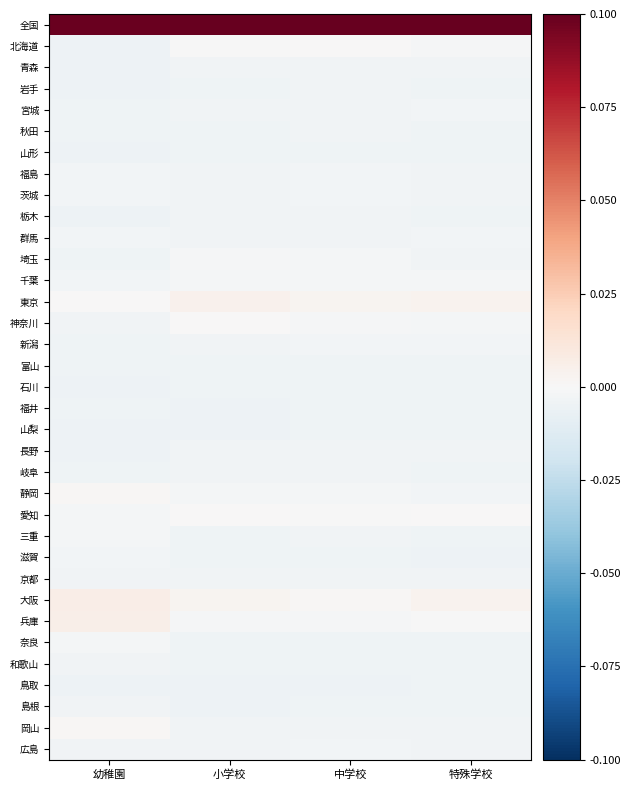

Reading right to left, what are all the values shown in this chart?

全国: 特殊学校=0.1	中学校=0.1	小学校=0.1	幼稚園=0.1
北海道: 特殊学校=-0.0	中学校=0.0	小学校=-0.0	幼稚園=-0.0
青森: 特殊学校=-0.0	中学校=-0.0	小学校=-0.0	幼稚園=-0.0
岩手: 特殊学校=-0.0	中学校=-0.0	小学校=-0.0	幼稚園=-0.0
宮城: 特殊学校=-0.0	中学校=-0.0	小学校=-0.0	幼稚園=-0.0
秋田: 特殊学校=-0.0	中学校=-0.0	小学校=-0.0	幼稚園=-0.0
山形: 特殊学校=-0.0	中学校=-0.0	小学校=-0.0	幼稚園=-0.0
福島: 特殊学校=-0.0	中学校=-0.0	小学校=-0.0	幼稚園=-0.0
茨城: 特殊学校=-0.0	中学校=-0.0	小学校=-0.0	幼稚園=-0.0
栃木: 特殊学校=-0.0	中学校=-0.0	小学校=-0.0	幼稚園=-0.0
群馬: 特殊学校=-0.0	中学校=-0.0	小学校=-0.0	幼稚園=-0.0
埼玉: 特殊学校=-0.0	中学校=-0.0	小学校=-0.0	幼稚園=-0.0
千葉: 特殊学校=-0.0	中学校=-0.0	小学校=-0.0	幼稚園=-0.0
東京: 特殊学校=0.0	中学校=0.0	小学校=0.0	幼稚園=0.0
神奈川: 特殊学校=-0.0	中学校=-0.0	小学校=0.0	幼稚園=-0.0
新潟: 特殊学校=-0.0	中学校=-0.0	小学校=-0.0	幼稚園=-0.0
富山: 特殊学校=-0.0	中学校=-0.0	小学校=-0.0	幼稚園=-0.0
石川: 特殊学校=-0.0	中学校=-0.0	小学校=-0.0	幼稚園=-0.0
福井: 特殊学校=-0.0	中学校=-0.0	小学校=-0.0	幼稚園=-0.0
山梨: 特殊学校=-0.0	中学校=-0.0	小学校=-0.0	幼稚園=-0.0
長野: 特殊学校=-0.0	中学校=-0.0	小学校=-0.0	幼稚園=-0.0
岐阜: 特殊学校=-0.0	中学校=-0.0	小学校=-0.0	幼稚園=-0.0
静岡: 特殊学校=-0.0	中学校=-0.0	小学校=-0.0	幼稚園=0.0
愛知: 特殊学校=0.0	中学校=-0.0	小学校=0.0	幼稚園=-0.0
三重: 特殊学校=-0.0	中学校=-0.0	小学校=-0.0	幼稚園=-0.0
滋賀: 特殊学校=-0.0	中学校=-0.0	小学校=-0.0	幼稚園=-0.0
京都: 特殊学校=-0.0	中学校=-0.0	小学校=-0.0	幼稚園=-0.0
大阪: 特殊学校=0.0	中学校=0.0	小学校=0.0	幼稚園=0.0
兵庫: 特殊学校=-0.0	中学校=-0.0	小学校=-0.0	幼稚園=0.0
奈良: 特殊学校=-0.0	中学校=-0.0	小学校=-0.0	幼稚園=-0.0
和歌山: 特殊学校=-0.0	中学校=-0.0	小学校=-0.0	幼稚園=-0.0
鳥取: 特殊学校=-0.0	中学校=-0.0	小学校=-0.0	幼稚園=-0.0
島根: 特殊学校=-0.0	中学校=-0.0	小学校=-0.0	幼稚園=-0.0
岡山: 特殊学校=-0.0	中学校=-0.0	小学校=-0.0	幼稚園=0.0
広島: 特殊学校=-0.0	中学校=-0.0	小学校=-0.0	幼稚園=-0.0